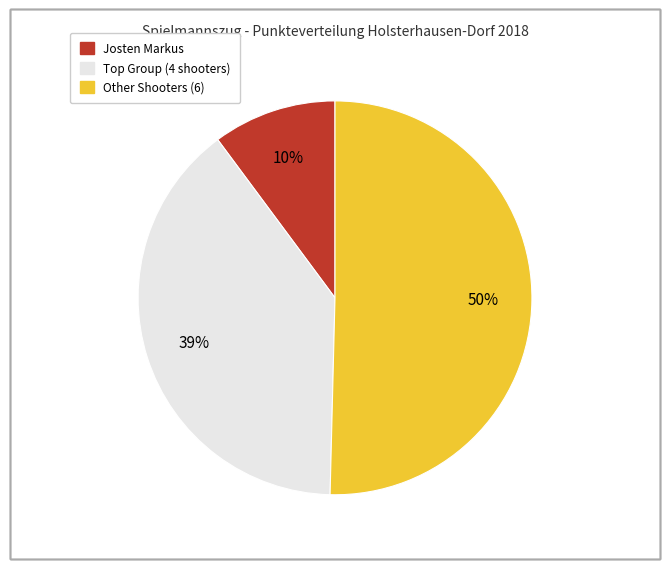

To the nearest percent, what is the difference between the largest and smallest slice percentages?

40%